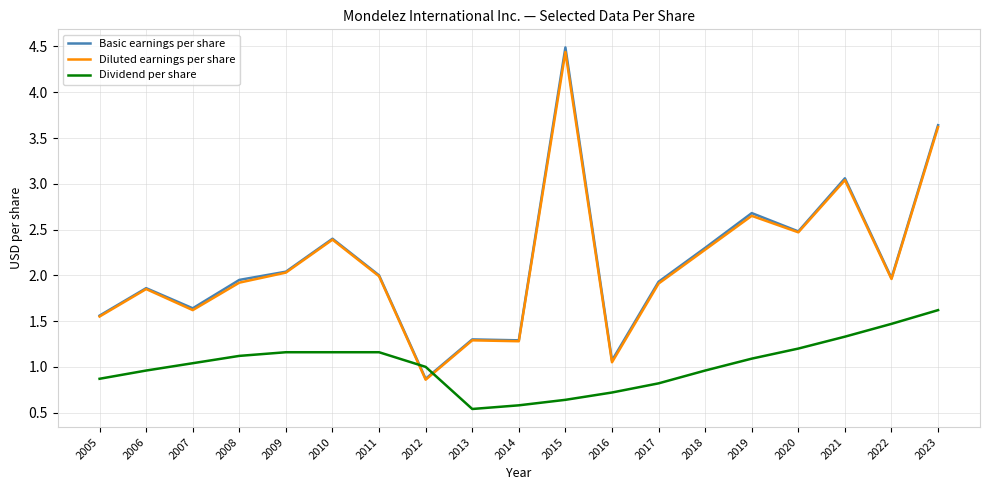

Rank the series by their maximum value, from highest to lowest.

Basic earnings per share, Diluted earnings per share, Dividend per share